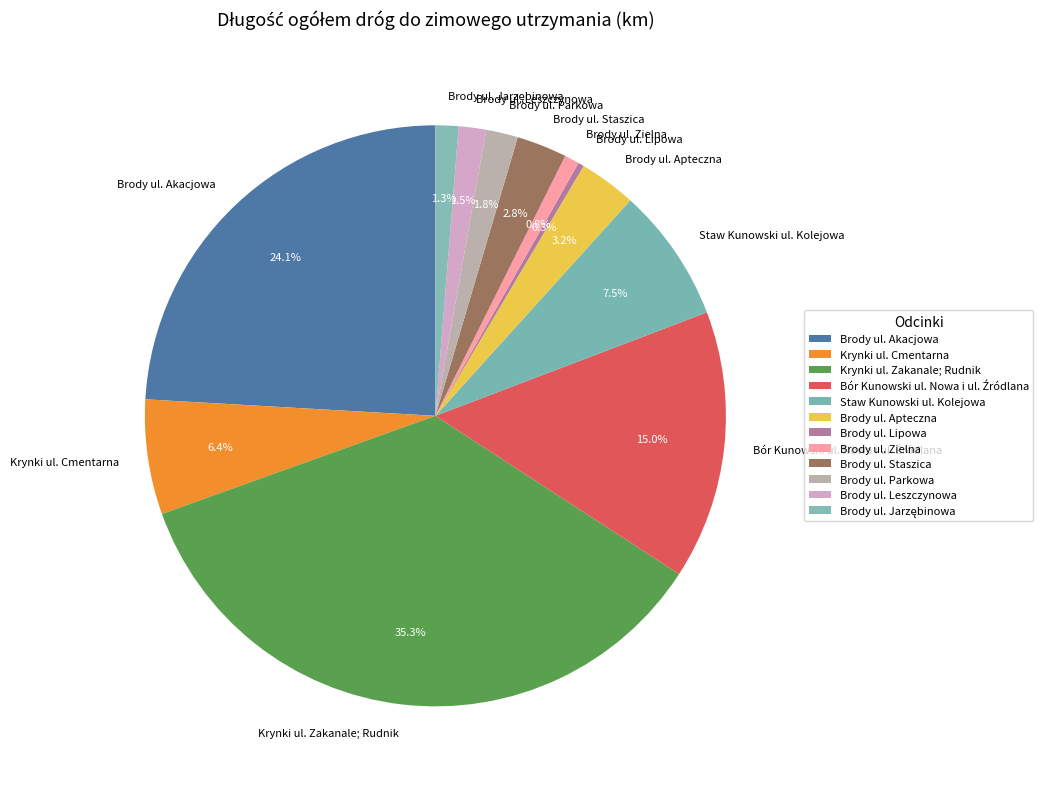

Is Brody ul. Leszczynowa the majority of the pie?

No